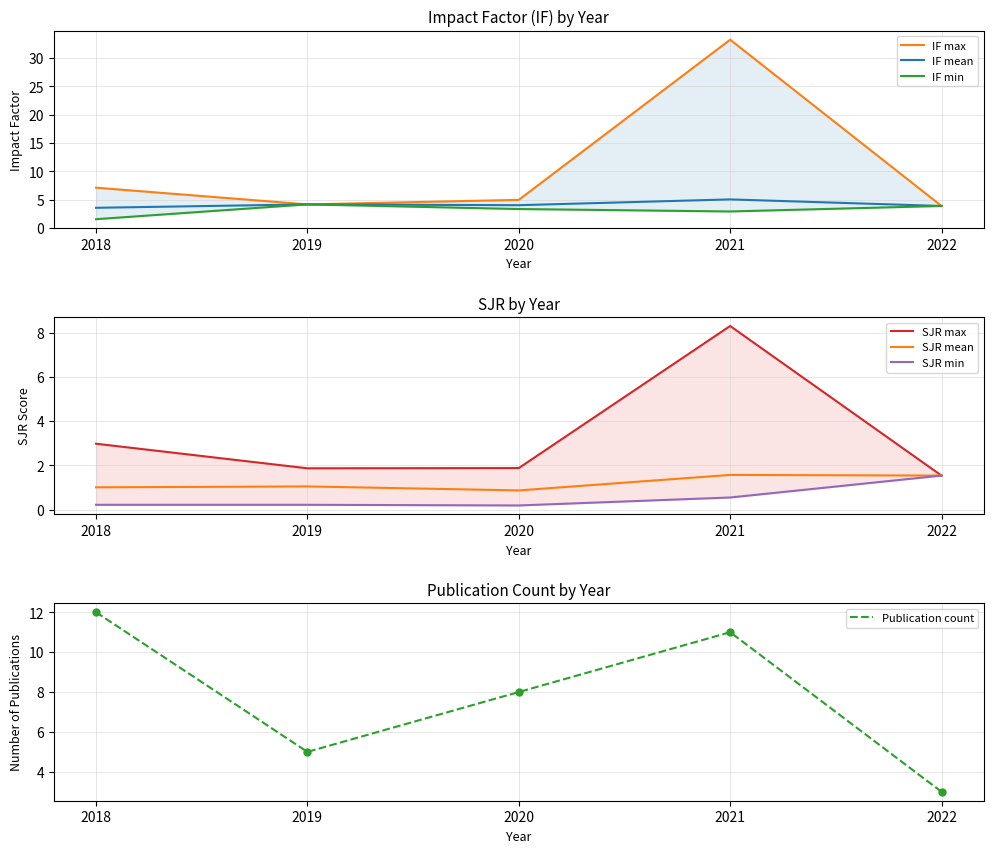

The IF mean series shows 7.5 at 2019. True or false?

False